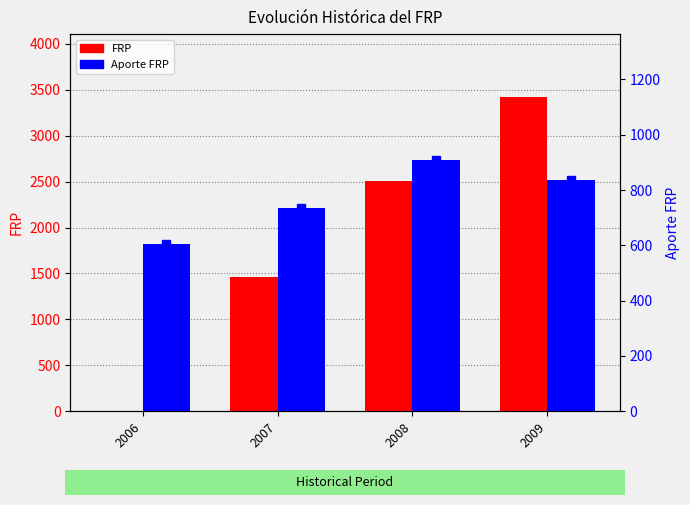

Where does the FRP series first go above 2506?

2008